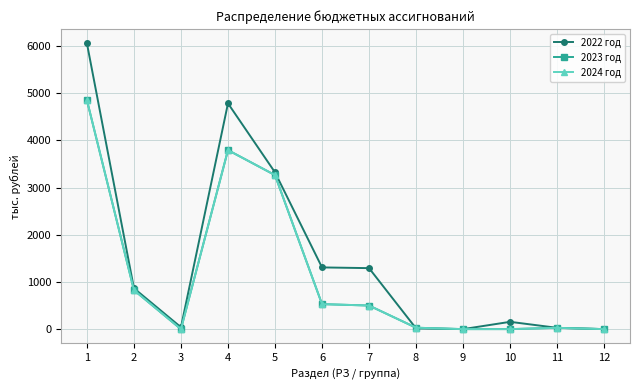

Is this an area chart (filled region under the line)?

No